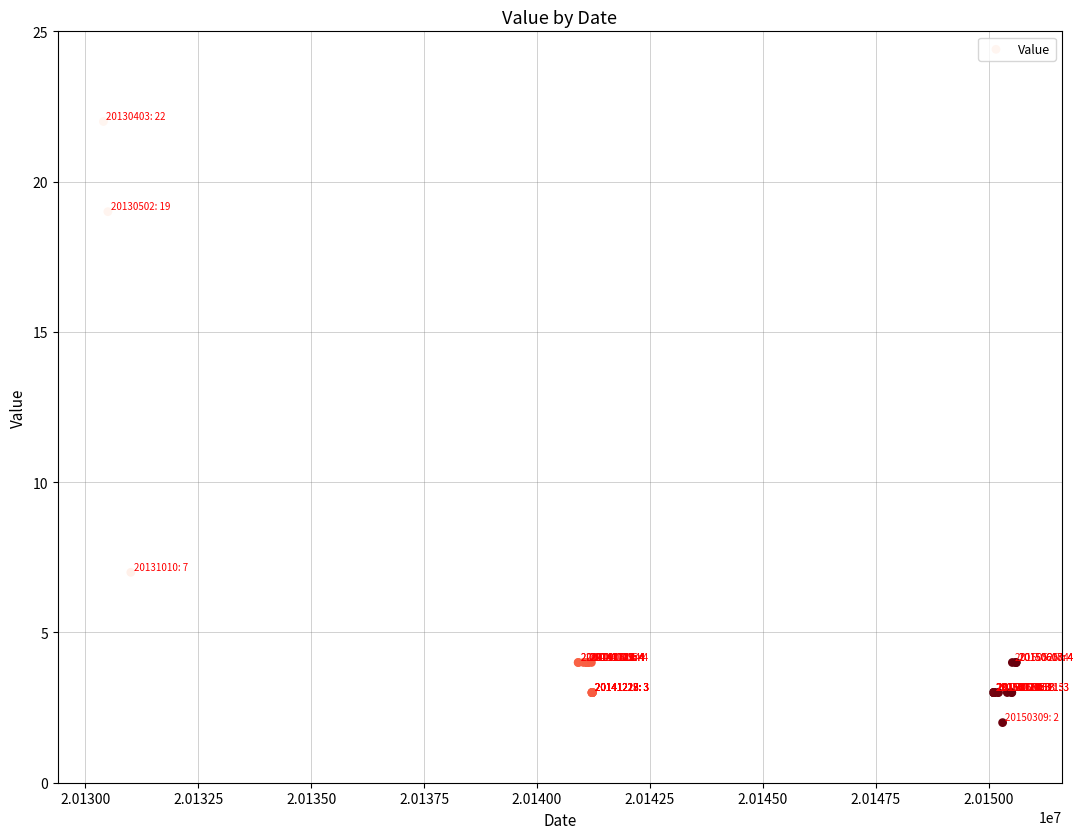

What Y value in the scatter plot is closest to 12?

7